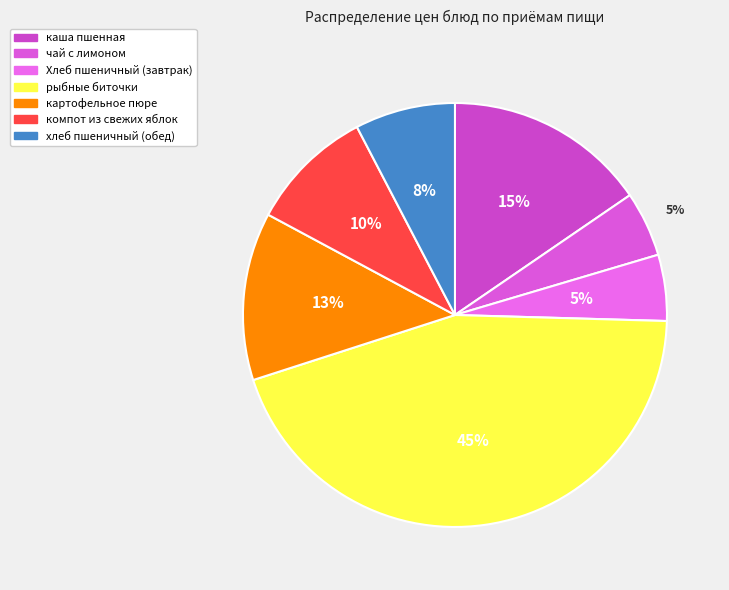

Count the number of slices in the pie.

7